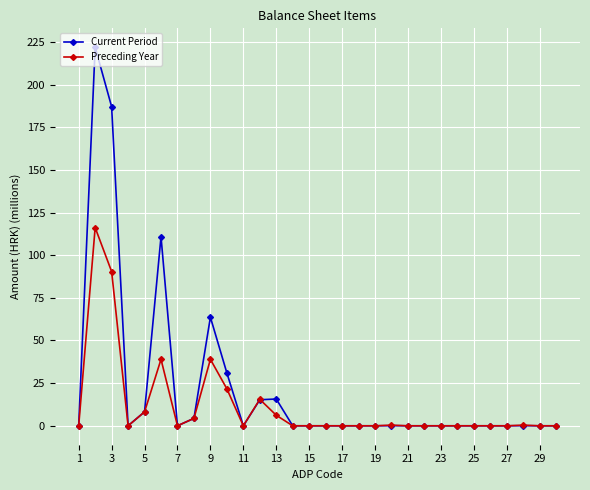

What is the sum of all Preceding Year values?

341.1